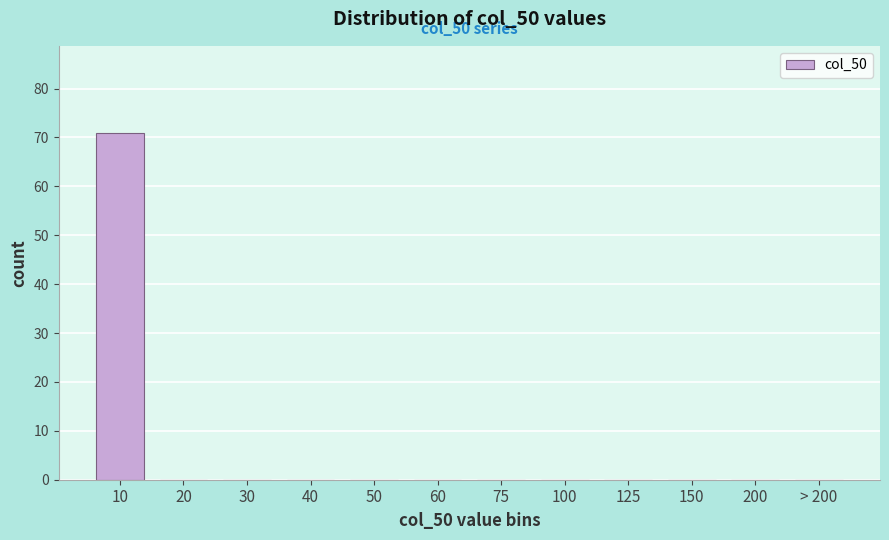

Reading left to right, transcribe all the data shown in this chart.

10=71	20=0	30=0	40=0	50=0	60=0	75=0	100=0	125=0	150=0	200=0	> 200=0